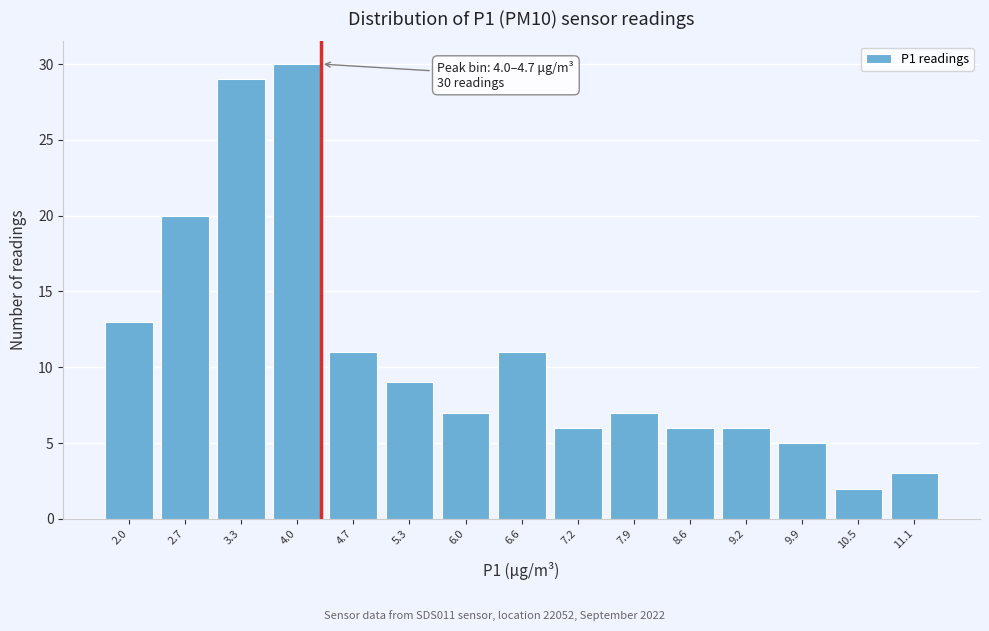

Reading left to right, extract all data points from this chart.

13	20	29	30	11	9	7	11	6	7	6	6	5	2	3